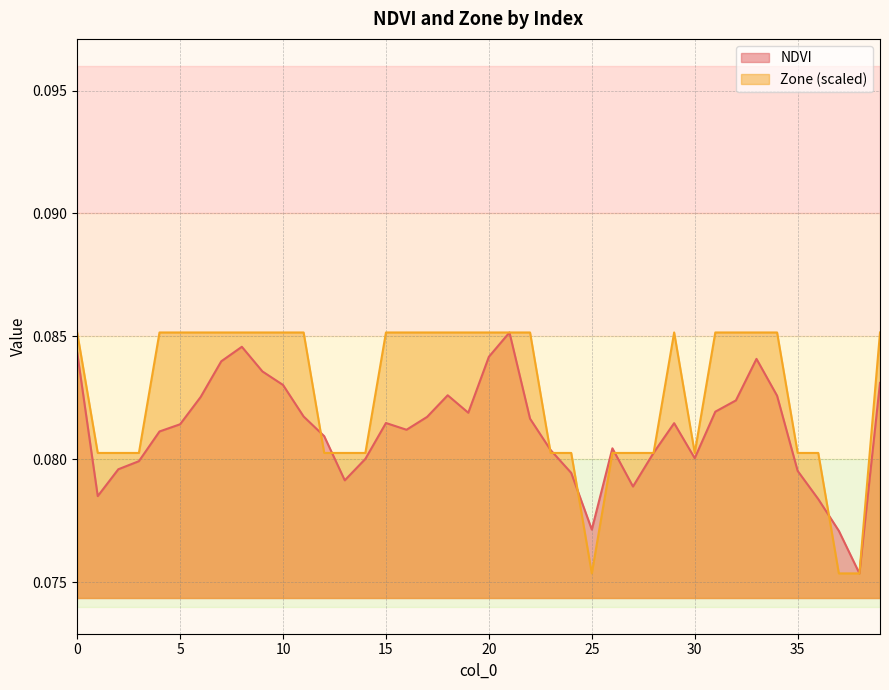

At which category does the chart reach its peak across all series?

21